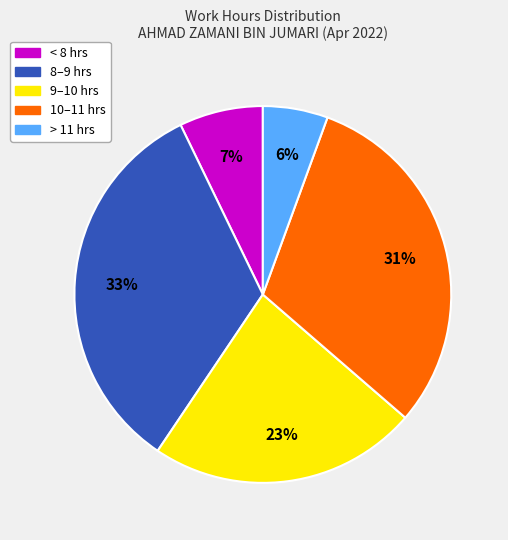

Is there a majority slice in this chart?

No